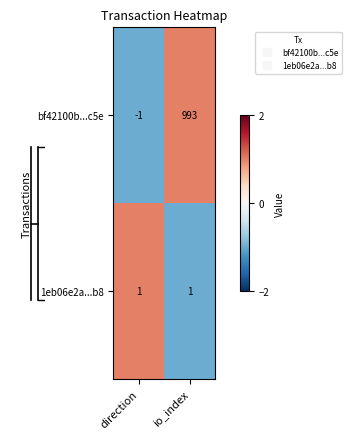

How many categories are shown in the chart?

2